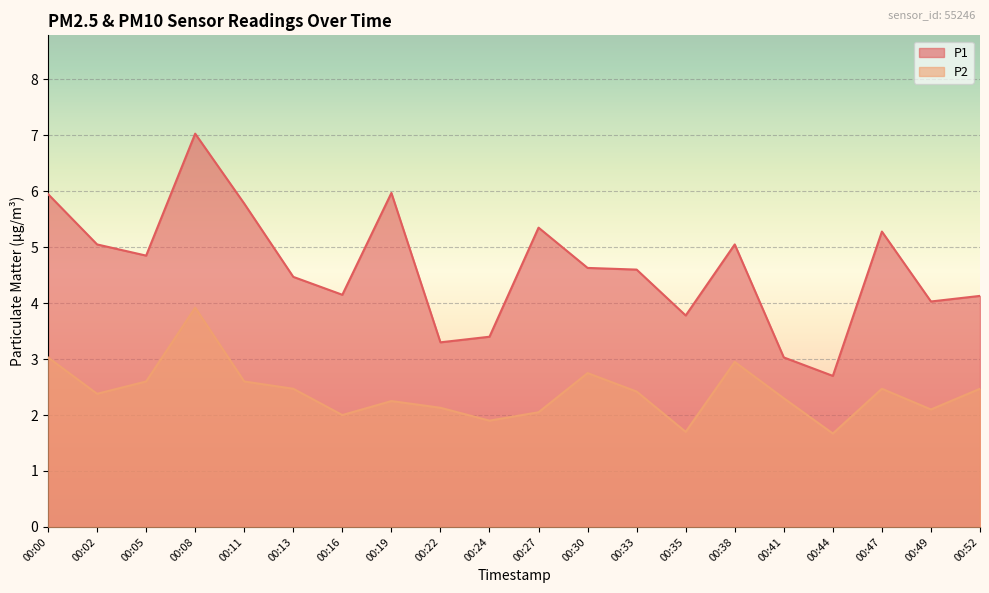

Which has a higher value, 00:24 or 00:05?

00:05